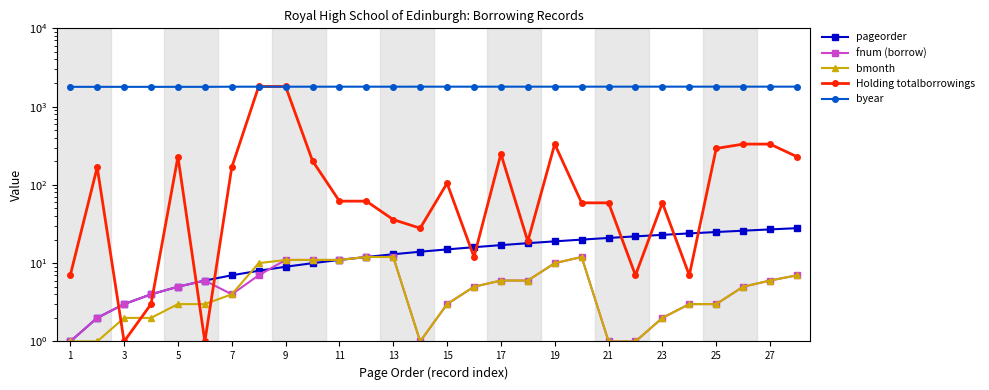

Is this an area chart (filled region under the line)?

No